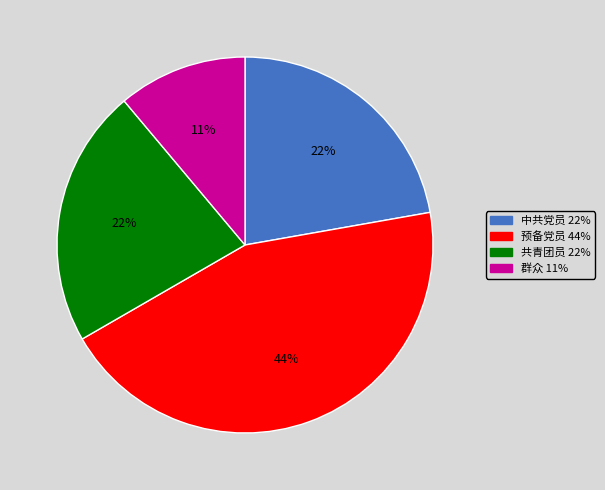

To the nearest percent, what is the difference between the largest and smallest slice percentages?

33%